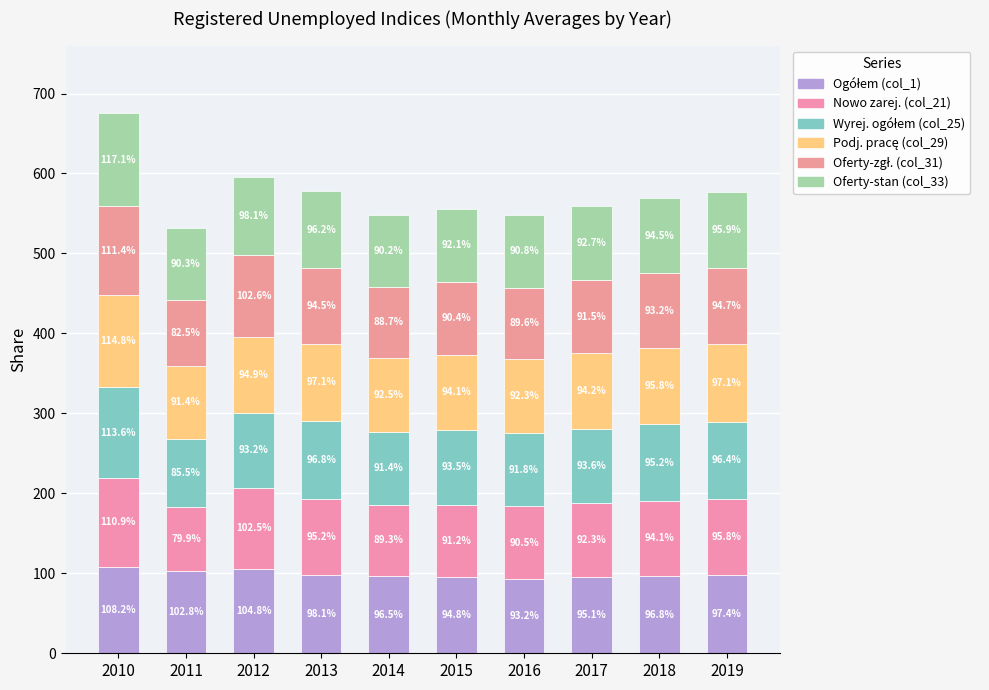

Does the chart contain any negative values?

No